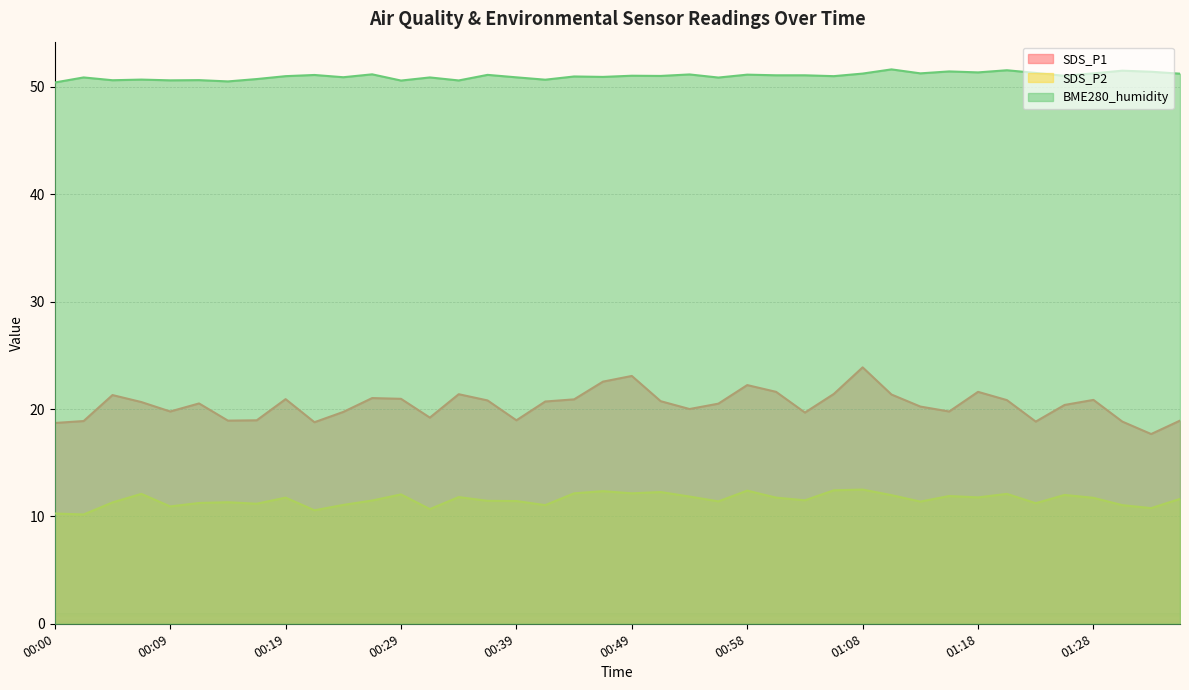

What is the difference between the maximum and second lowest values in the BME280_humidity series?

1.1